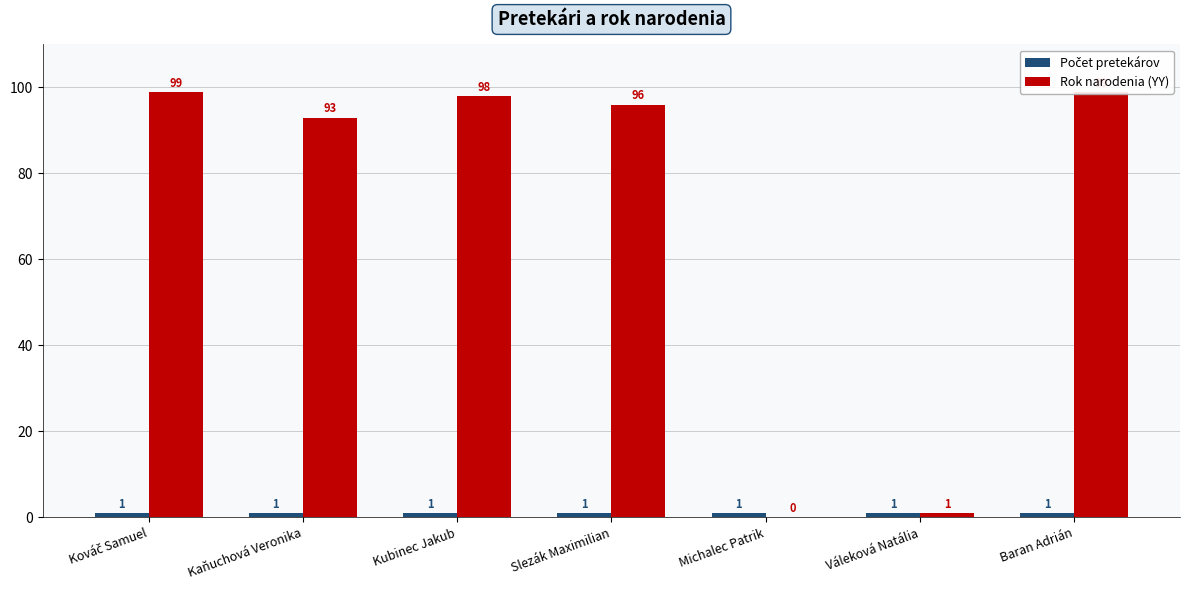

Reading right to left, transcribe all the data shown in this chart.

Počet pretekárov: Baran Adrián=1	Váleková Natália=1	Michalec Patrik=1	Slezák Maximilian=1	Kubinec Jakub=1	Kaňuchová Veronika=1	Kováč Samuel=1
Rok narodenia (YY): Baran Adrián=99	Váleková Natália=1	Michalec Patrik=0	Slezák Maximilian=96	Kubinec Jakub=98	Kaňuchová Veronika=93	Kováč Samuel=99